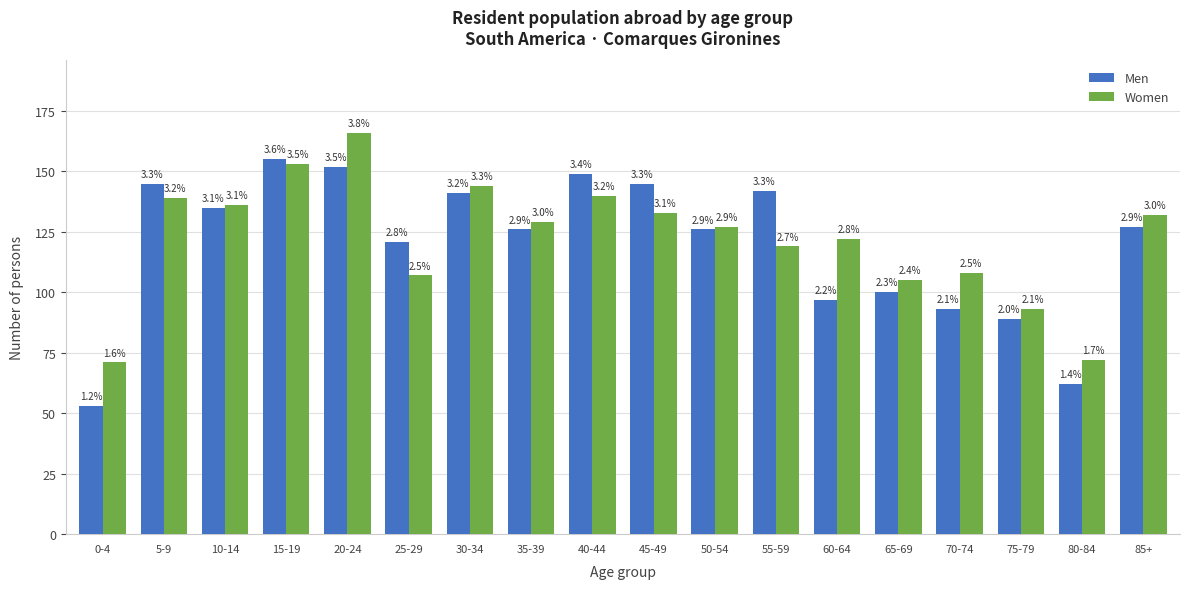

What are all the series names shown in the legend?

Men, Women